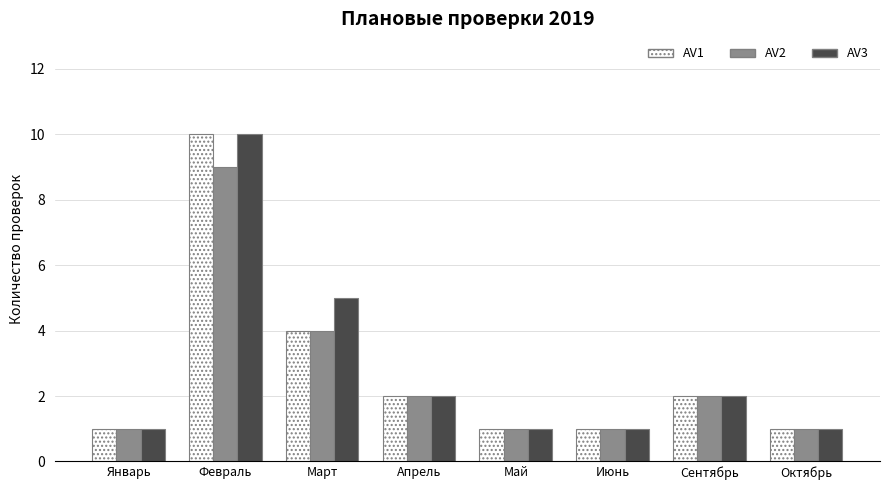

The AV2 series shows 3 at Апрель. True or false?

False